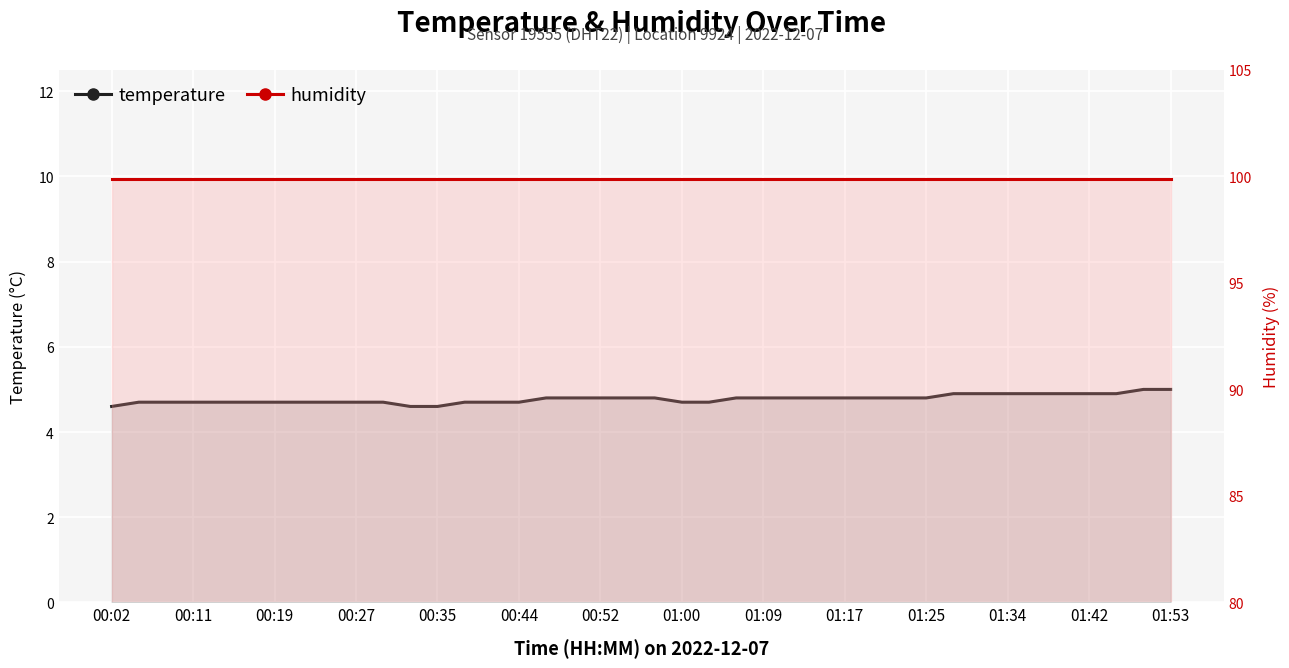

Count the number of categories in the chart.

40